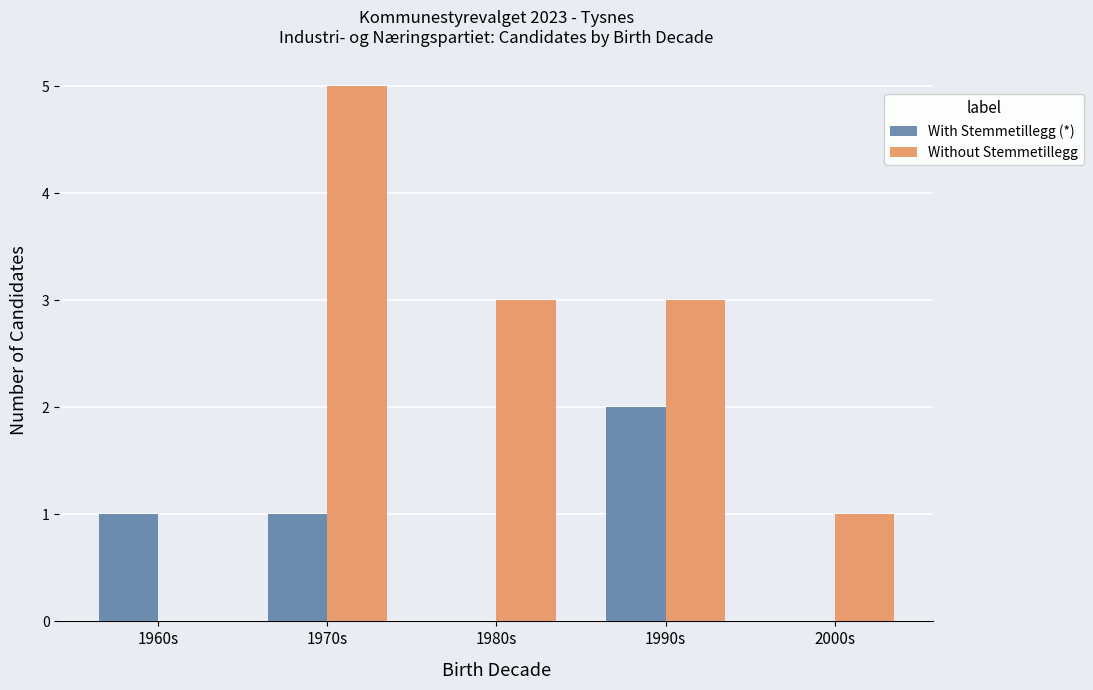

Reading left to right, list all the values displayed in this chart.

With Stemmetillegg (*): 1	1	0	2	0
Without Stemmetillegg: 0	5	3	3	1